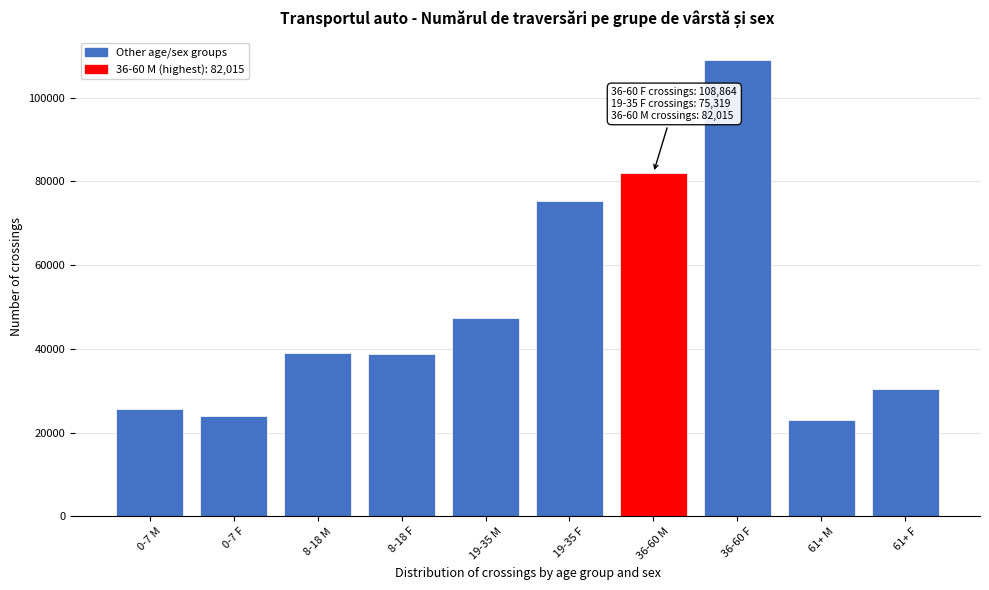

What is the change in value from 8-18 F to 36-60 M?

+43289